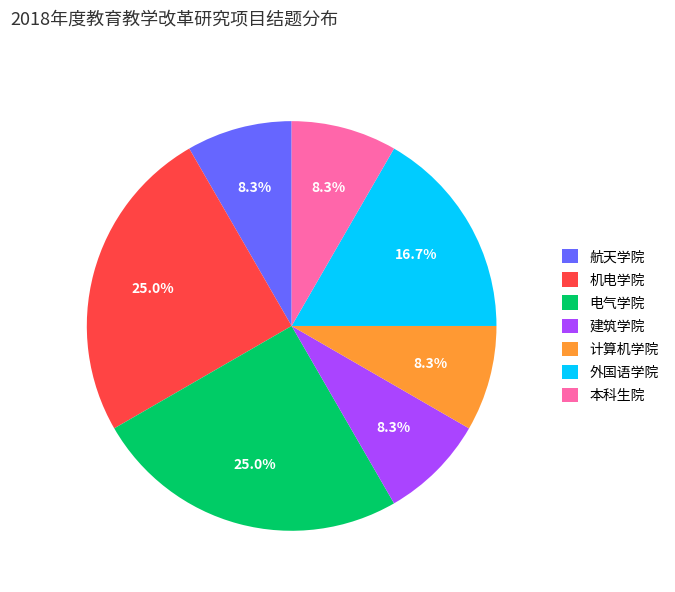

The 电气学院 slice represents 25% of the pie. True or false?

True